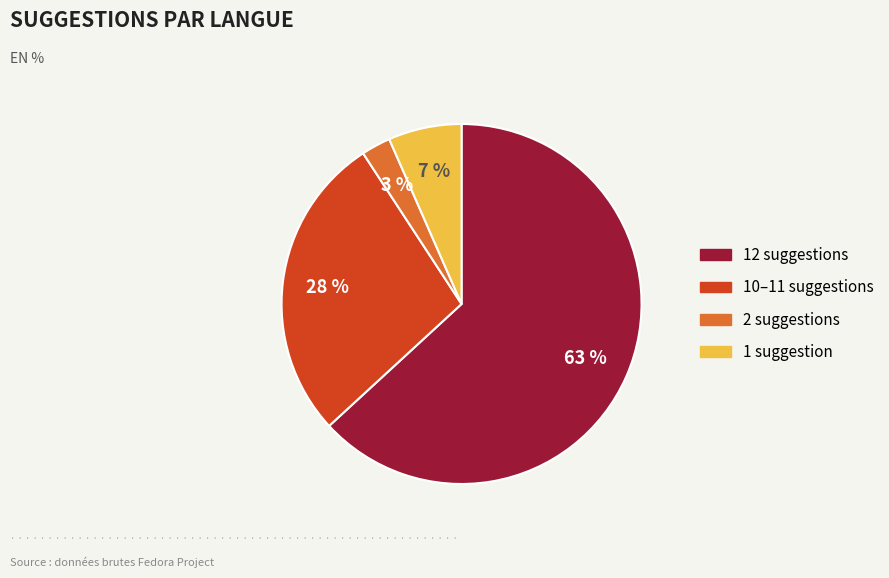

Does any single category account for the majority?

Yes